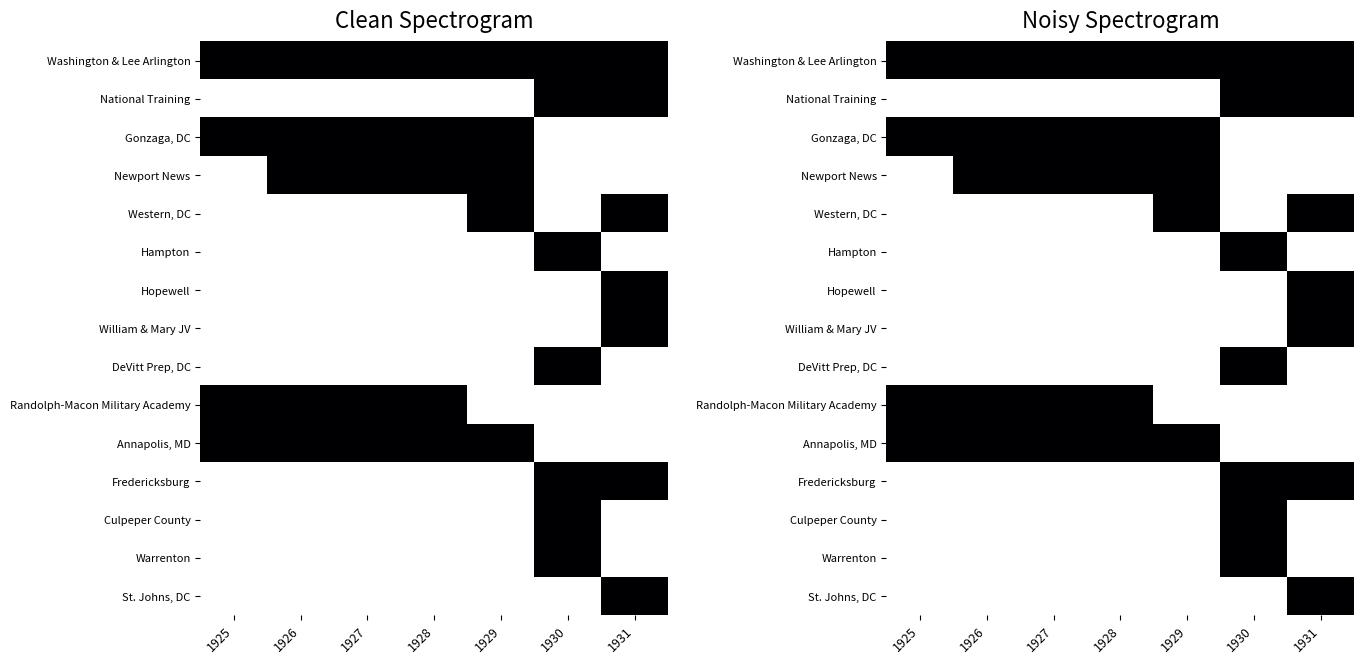

How many data points does each series have?

7